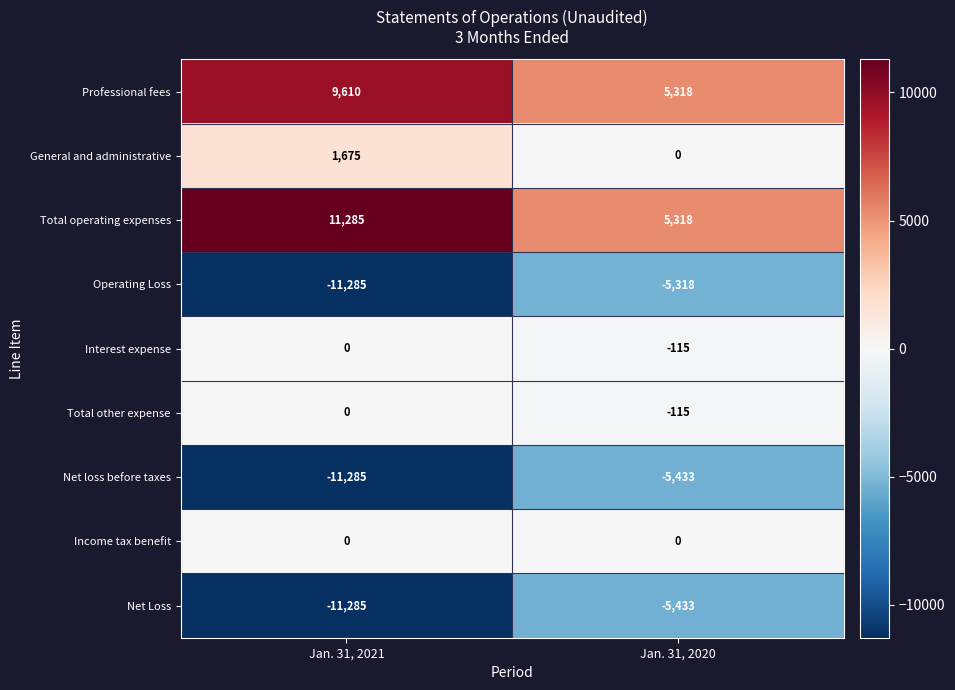

What is the spread (max minus min) of values at Jan. 31, 2020?

10751